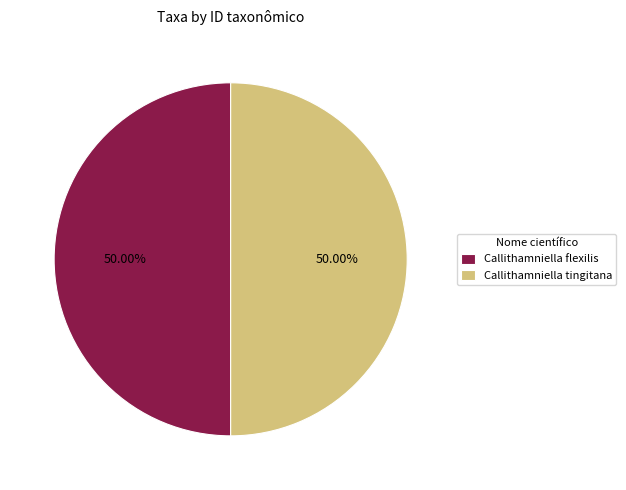

What is the ratio of the value at Callithamniella flexilis to the value at Callithamniella tingitana?

1.0